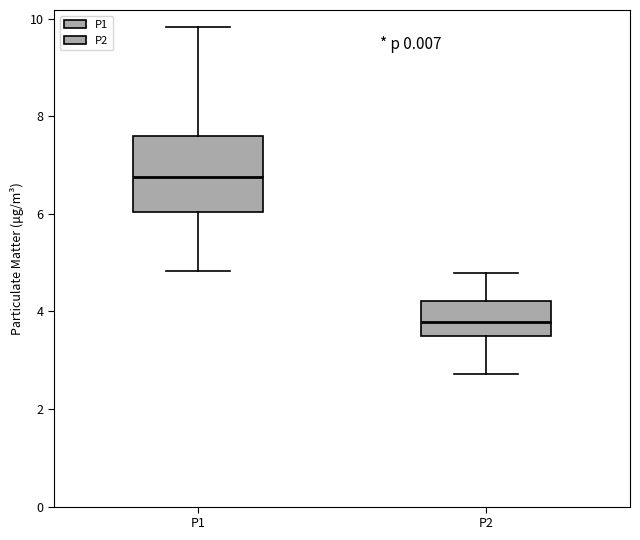

Reading left to right, read every box against the y-axis: the position of its median line, the range the box covers, and the ends of its whiskers. The values are not printed on the chart, so give them approximately, as read against the axis.

P1: median 6.8, box 6.0 to 7.6, whiskers 4.8 to 9.8
P2: median 3.8, box 3.4 to 4.2, whiskers 2.8 to 4.8